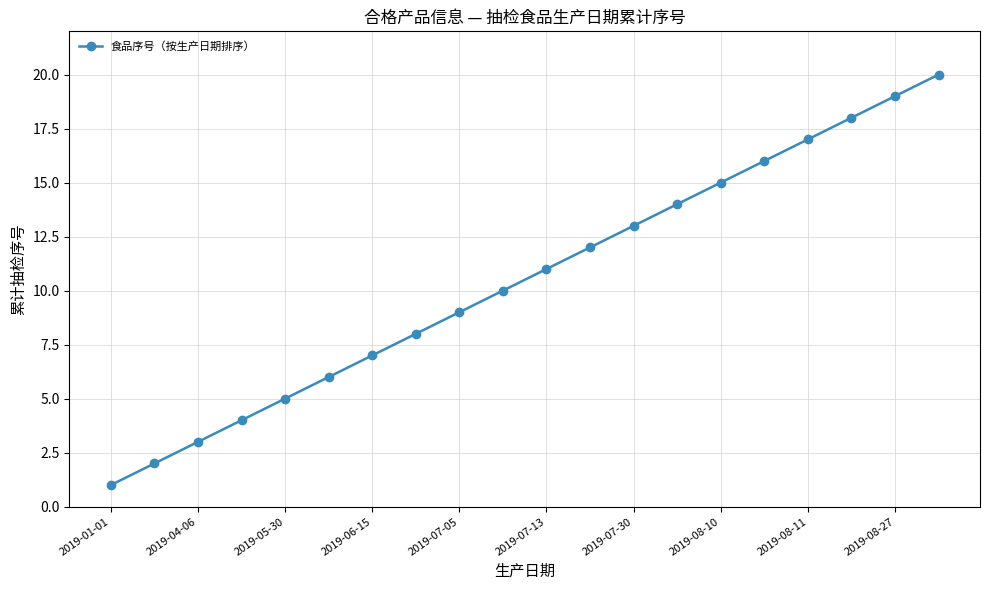

What is the maximum value shown in the chart?

20